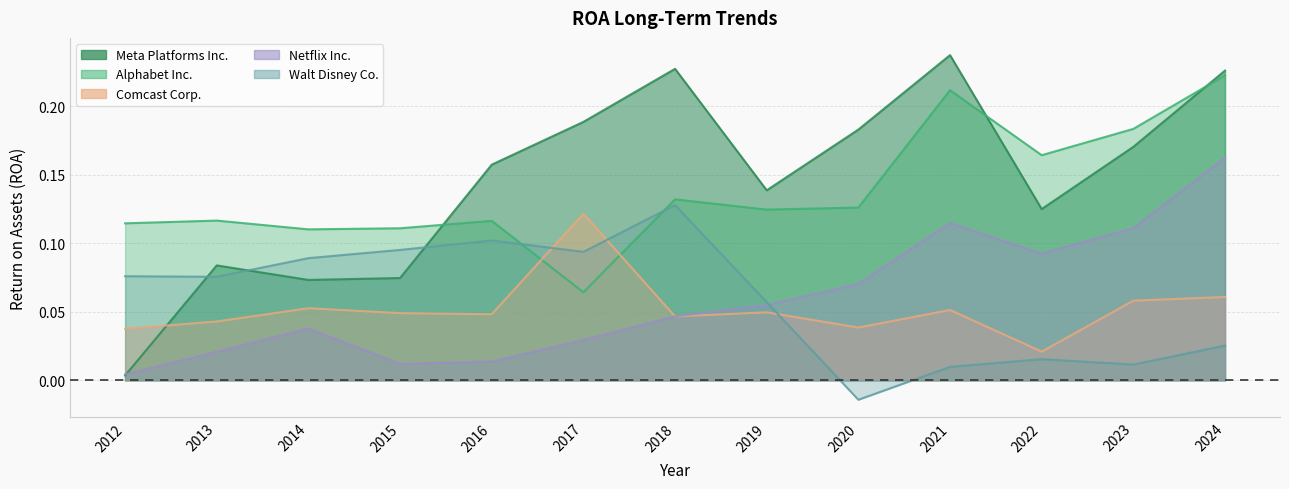

What is the difference between the second highest and second lowest values in the Netflix Inc. series?

0.1